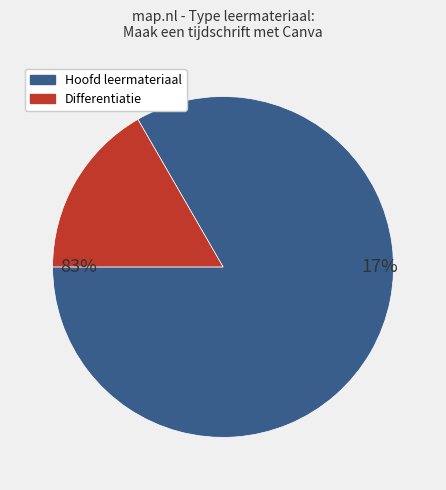

Does Maak een tijdschrift account for over 50% of the chart?

No